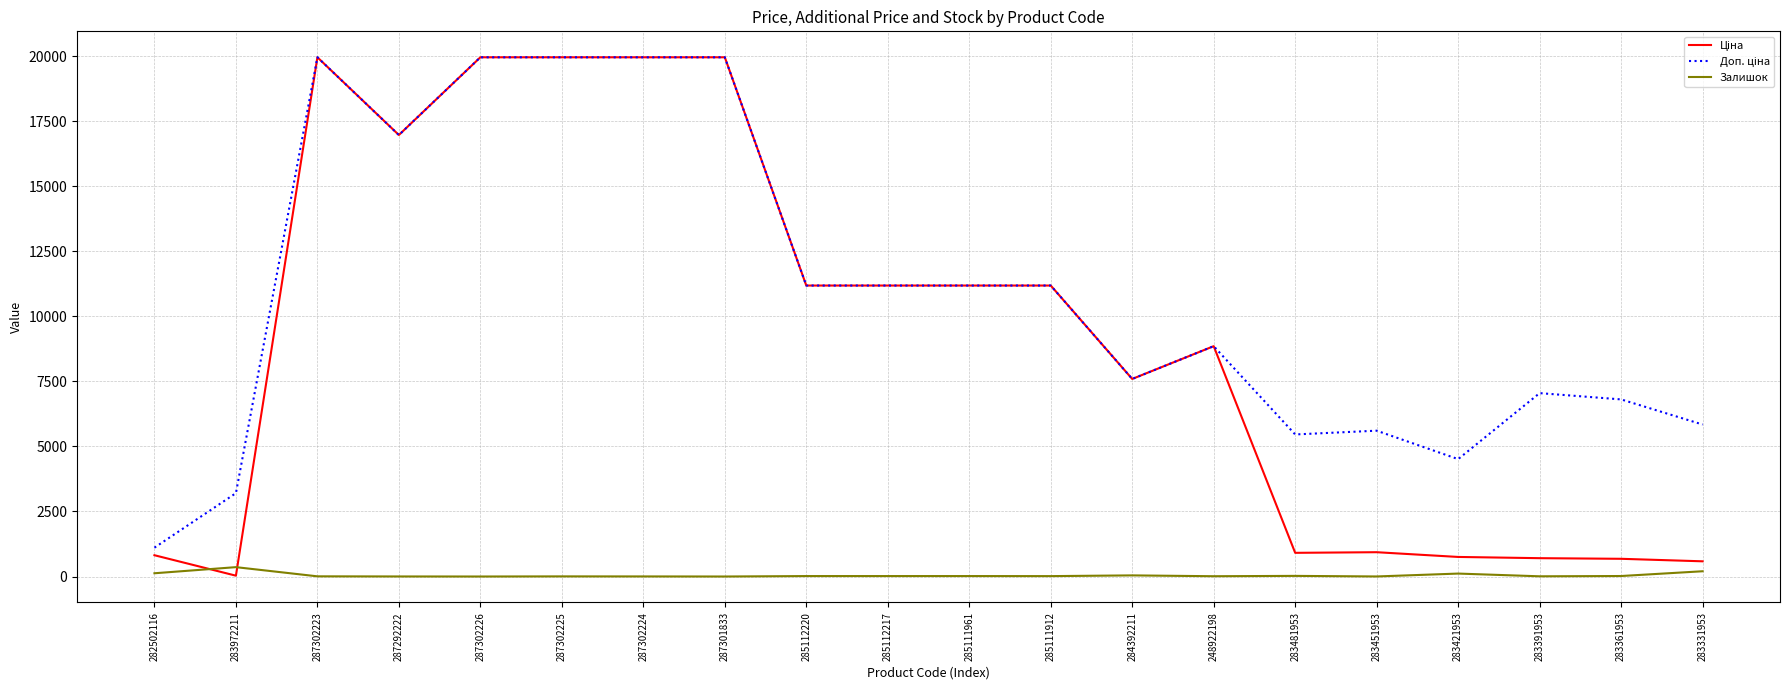

At which category does the chart reach its peak across all series?

287302223